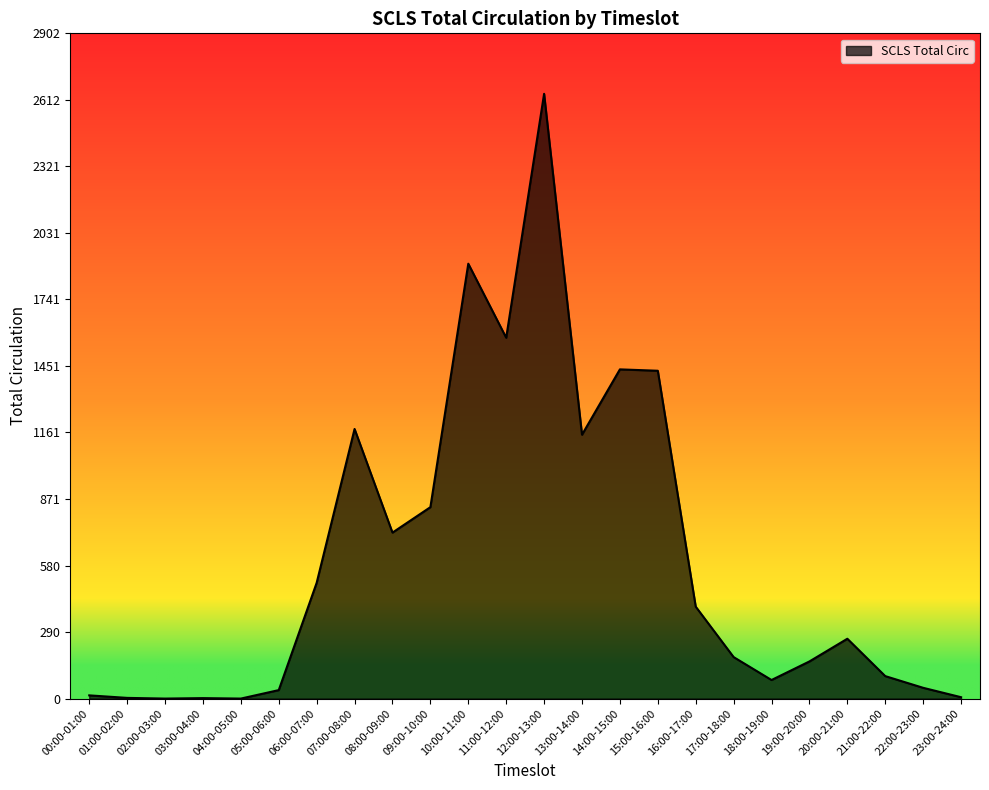

What is the ratio of the value at 12:00-13:00 to the value at 14:00-15:00?

1.8